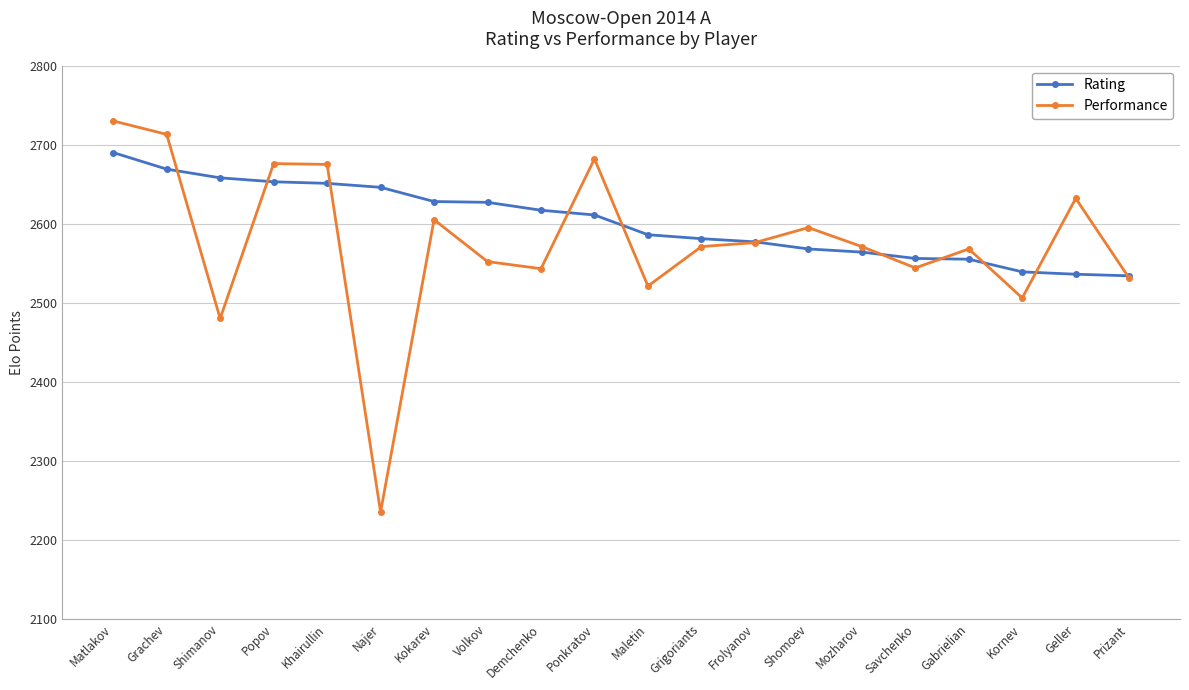

The Rating series shows 4158 at Volkov. True or false?

False